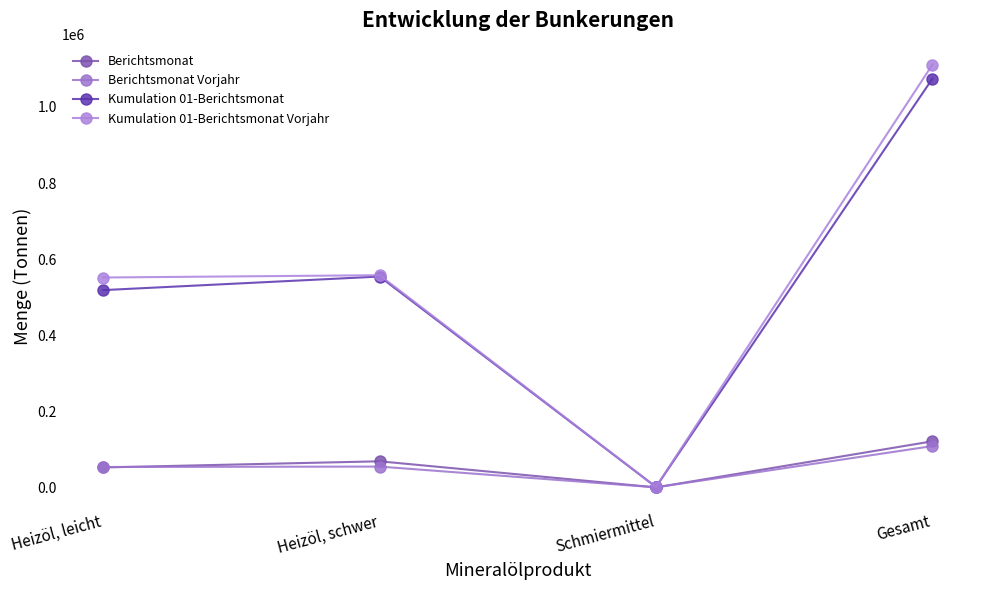

What position from the left is Heizöl, schwer?

2